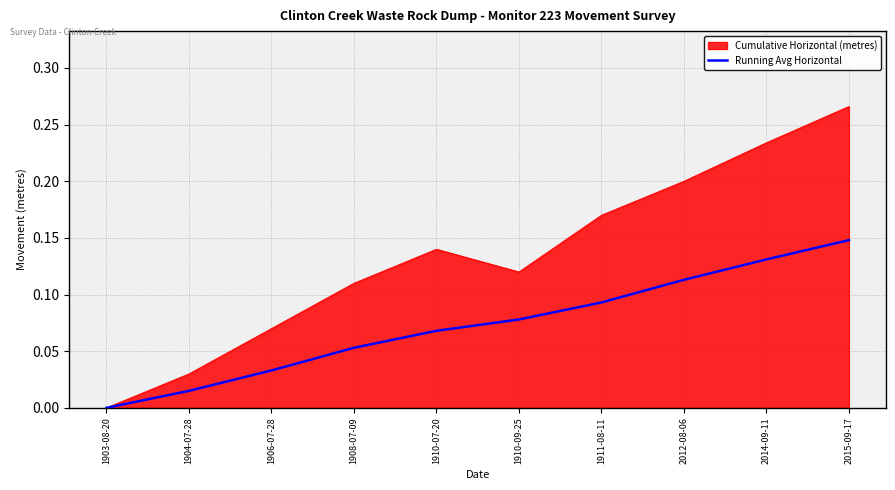

The value of Running Avg Horizontal at 1910-07-20 is 0.0. True or false?

False